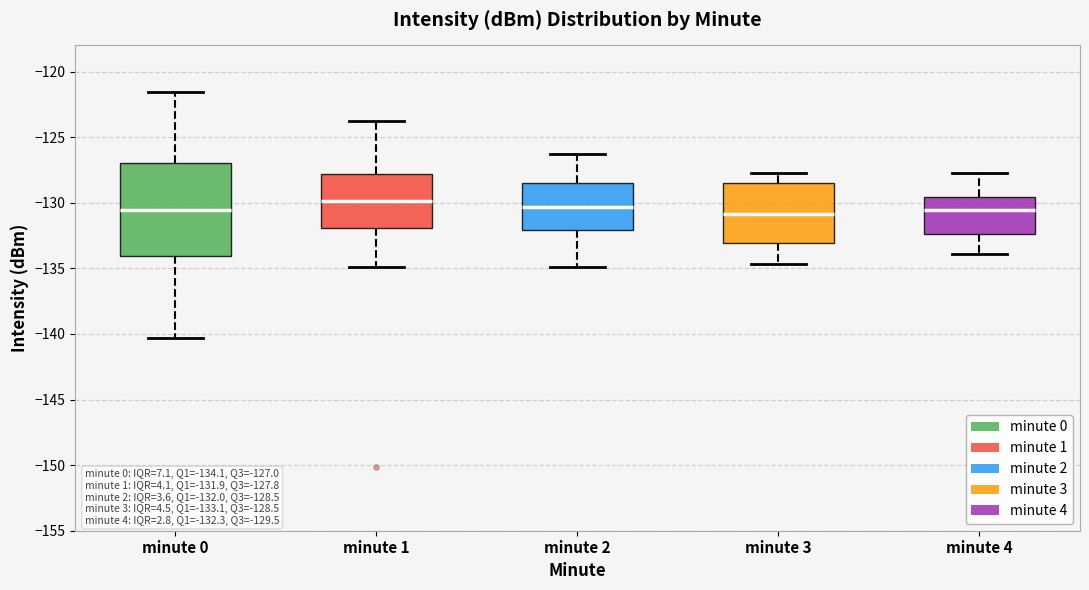

Which box is the tallest, from its lower edge to its upper edge?

minute 0